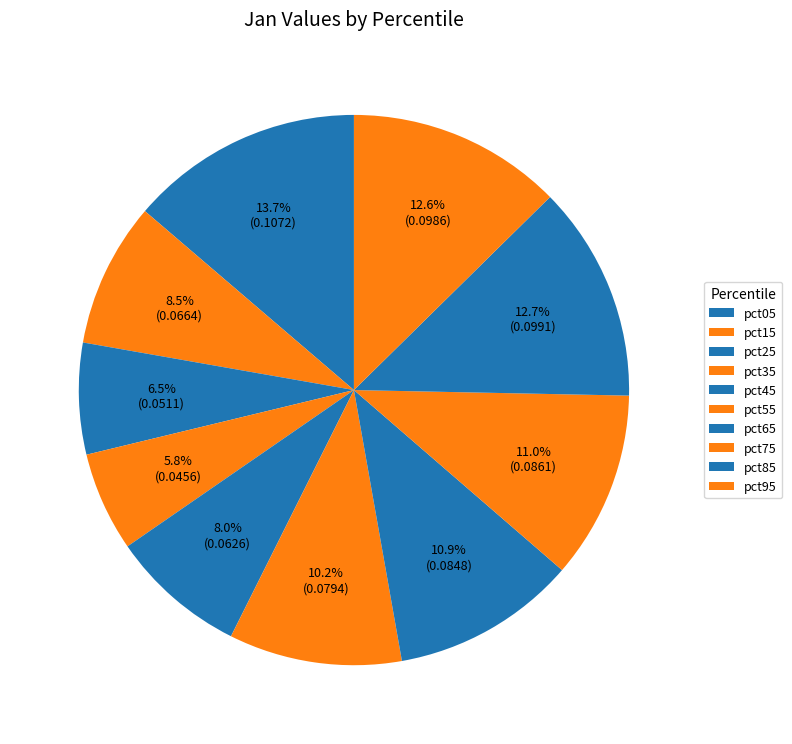

Is it true that pct75 is 11% of the pie?

True